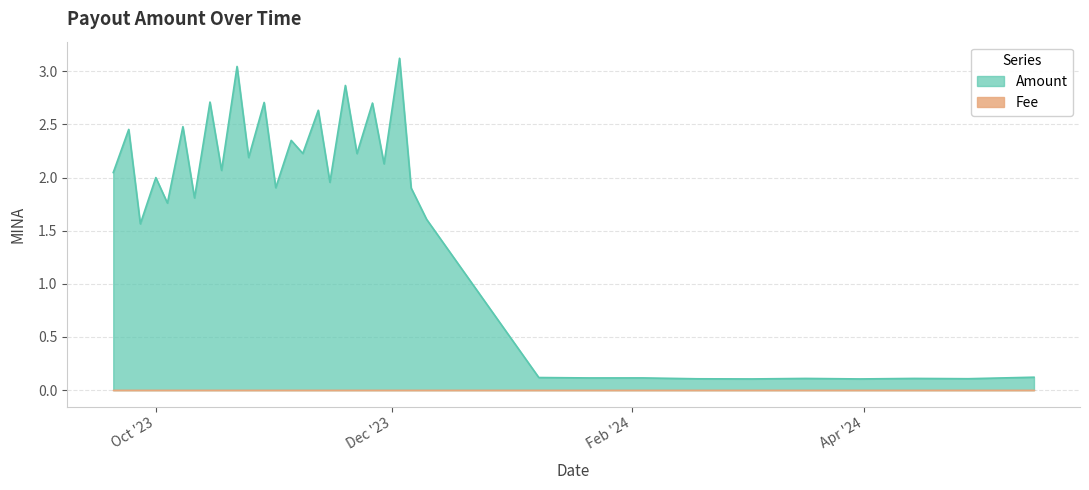

What is the maximum value for Amount?

3.1